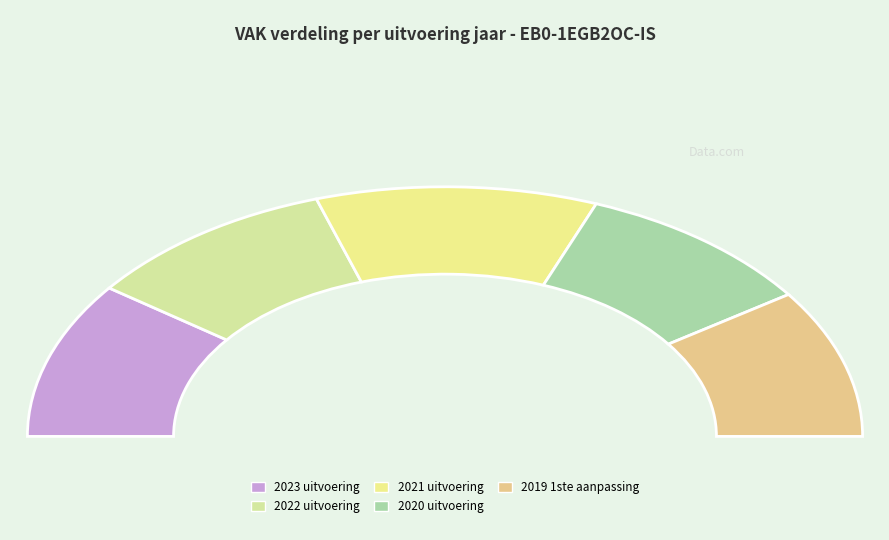

Does 2021 uitvoering account for over 50% of the chart?

No